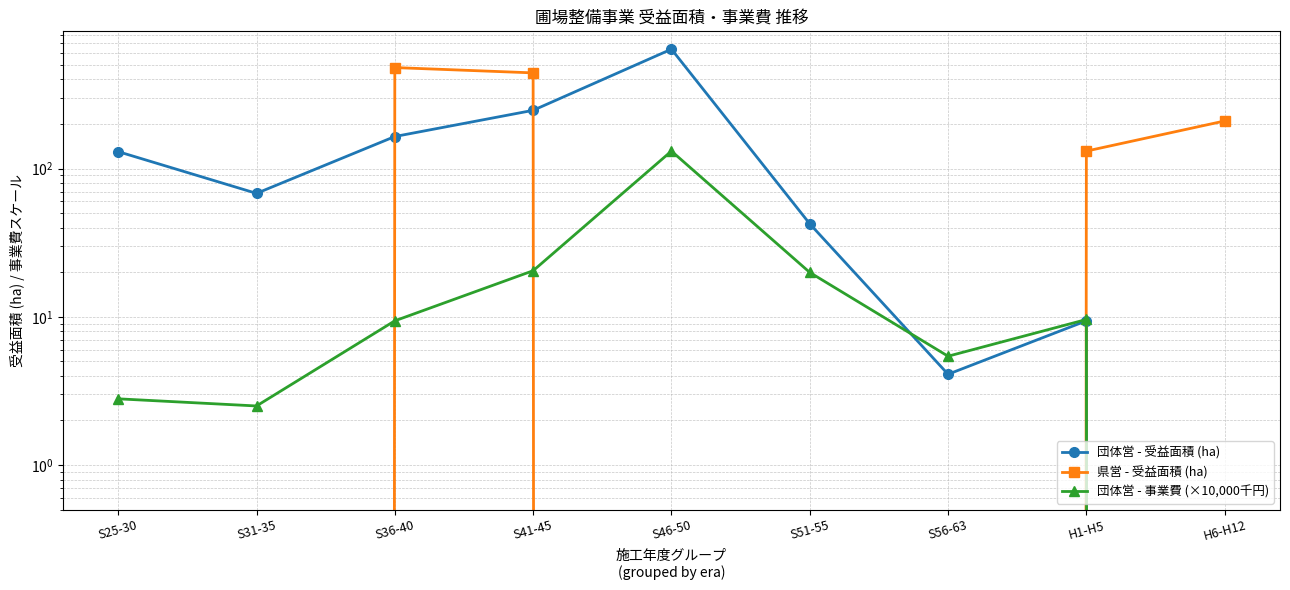

What is the average value of the 団体営 - 受益面積 (ha) series?

144.8